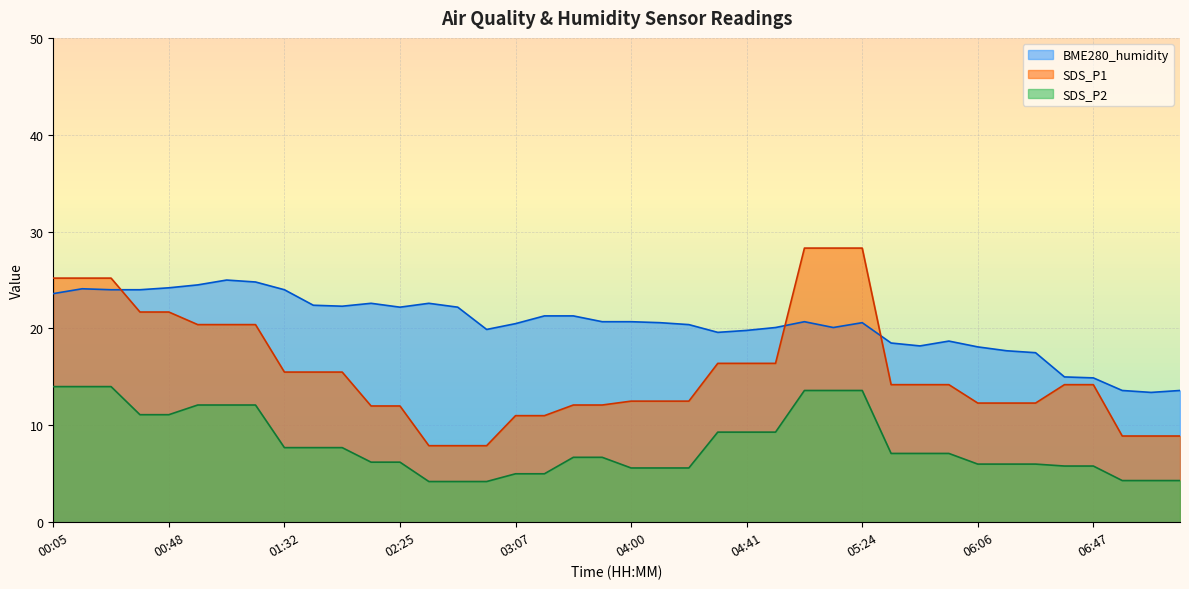

At which category is the sum across all series the highest?

00:16